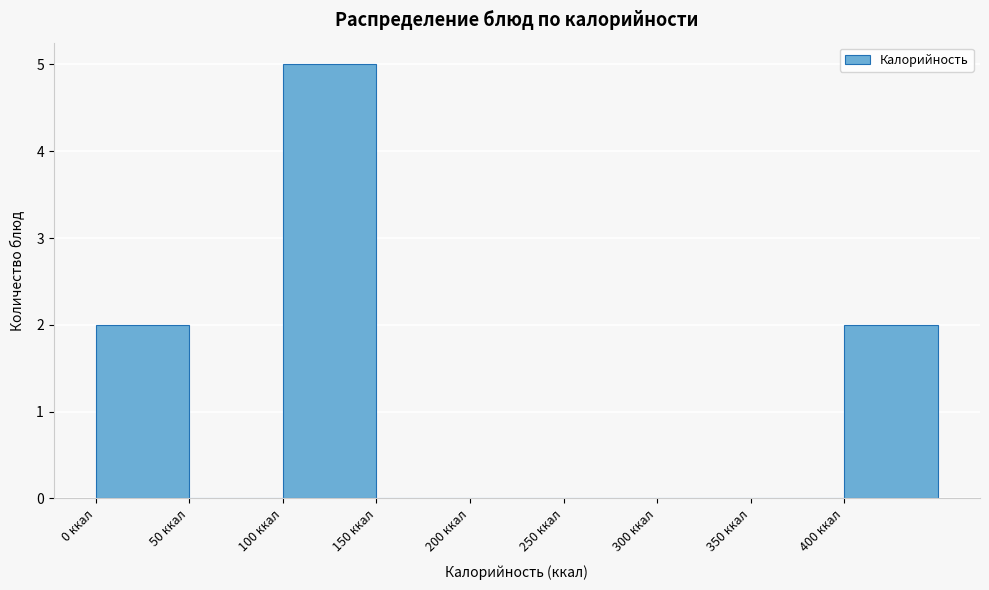

Reading left to right, list every bar in this chart as the range it spans on the x-axis followed by its height. The values are not printed on the chart, so give them approximately, as read against the axis.

0 to 50: 2
50 to 100: 0
100 to 150: 5
150 to 200: 0
200 to 250: 0
250 to 300: 0
300 to 350: 0
350 to 400: 0
400 to 450: 2